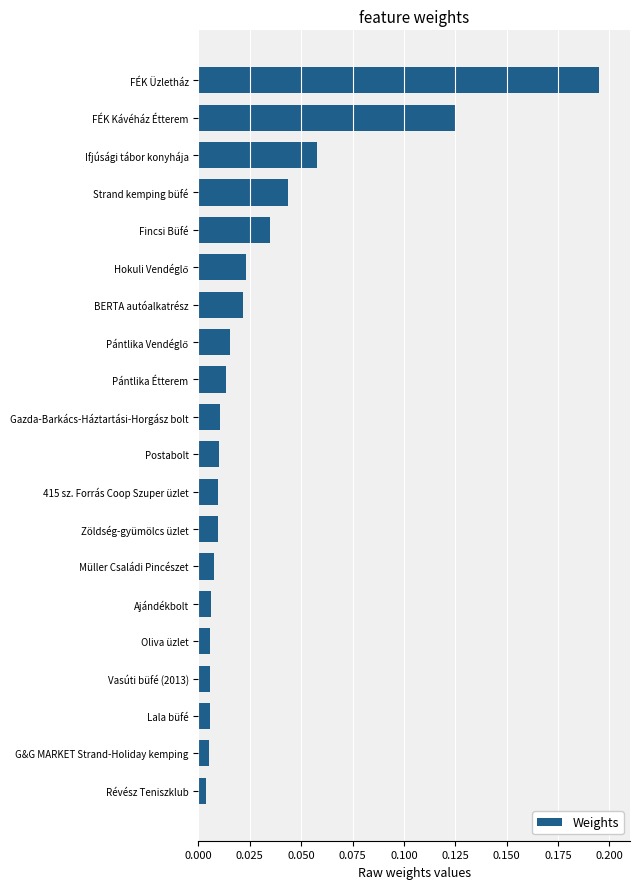

Between Lala büfé and FÉK Üzletház, which is larger?

FÉK Üzletház